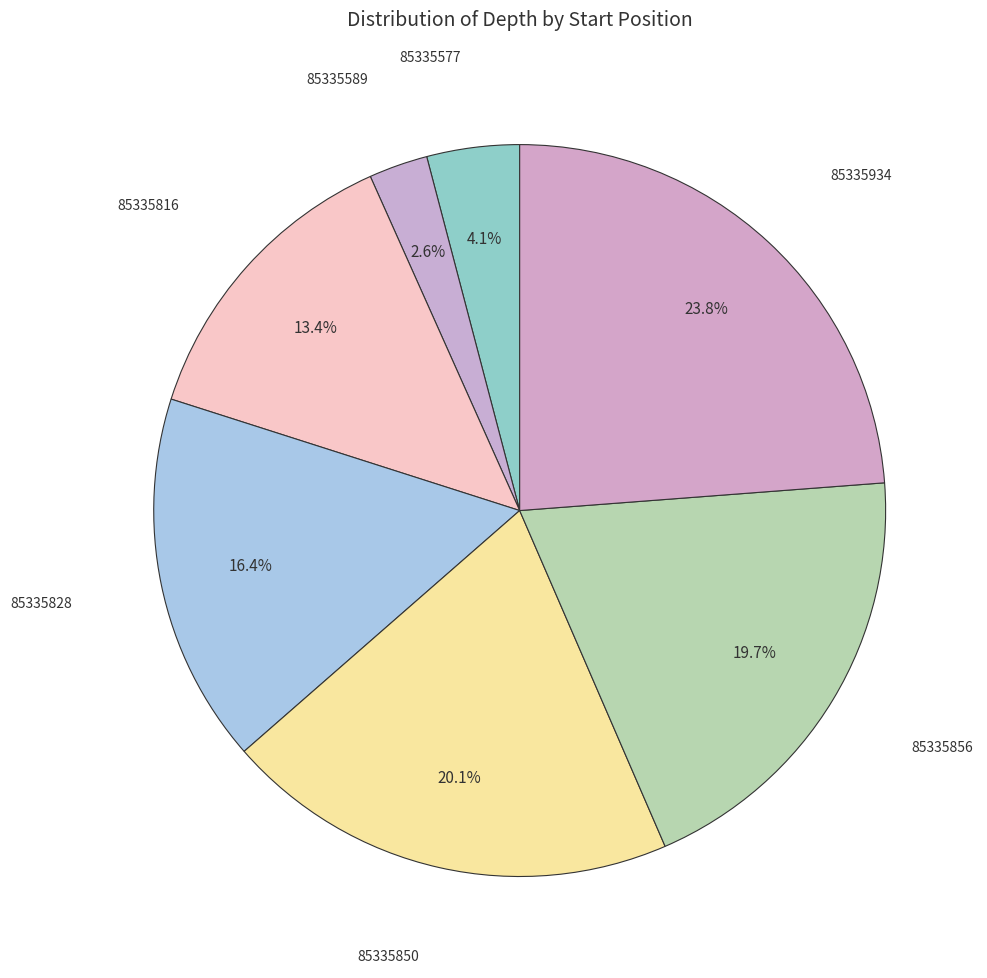

How many segments does this pie chart have?

7